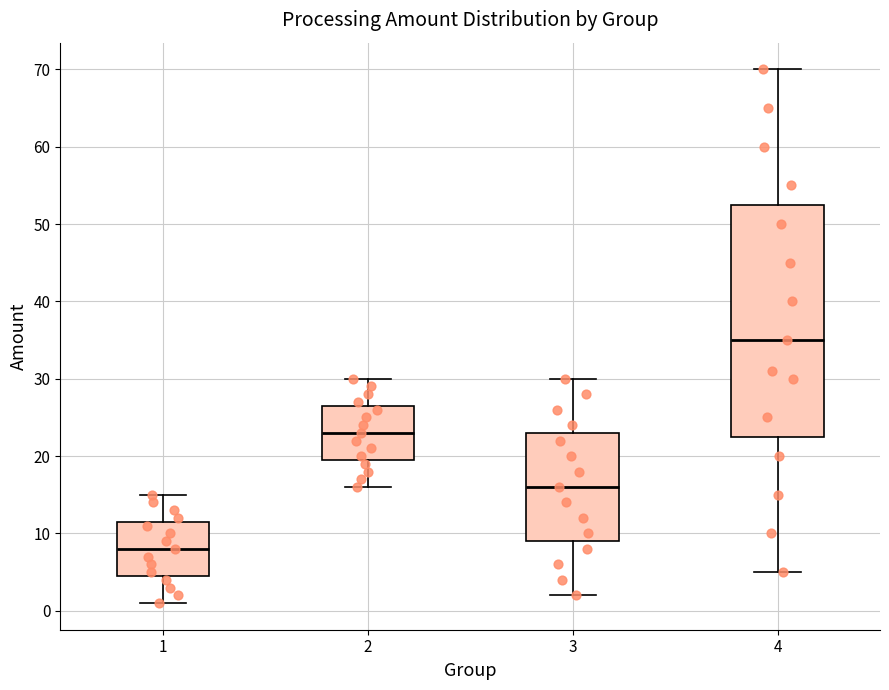

Which box is the tallest, from its lower edge to its upper edge?

4